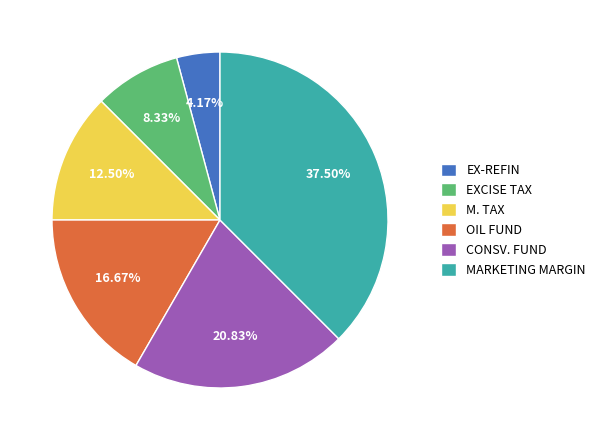

Does M. TAX account for over 50% of the chart?

No